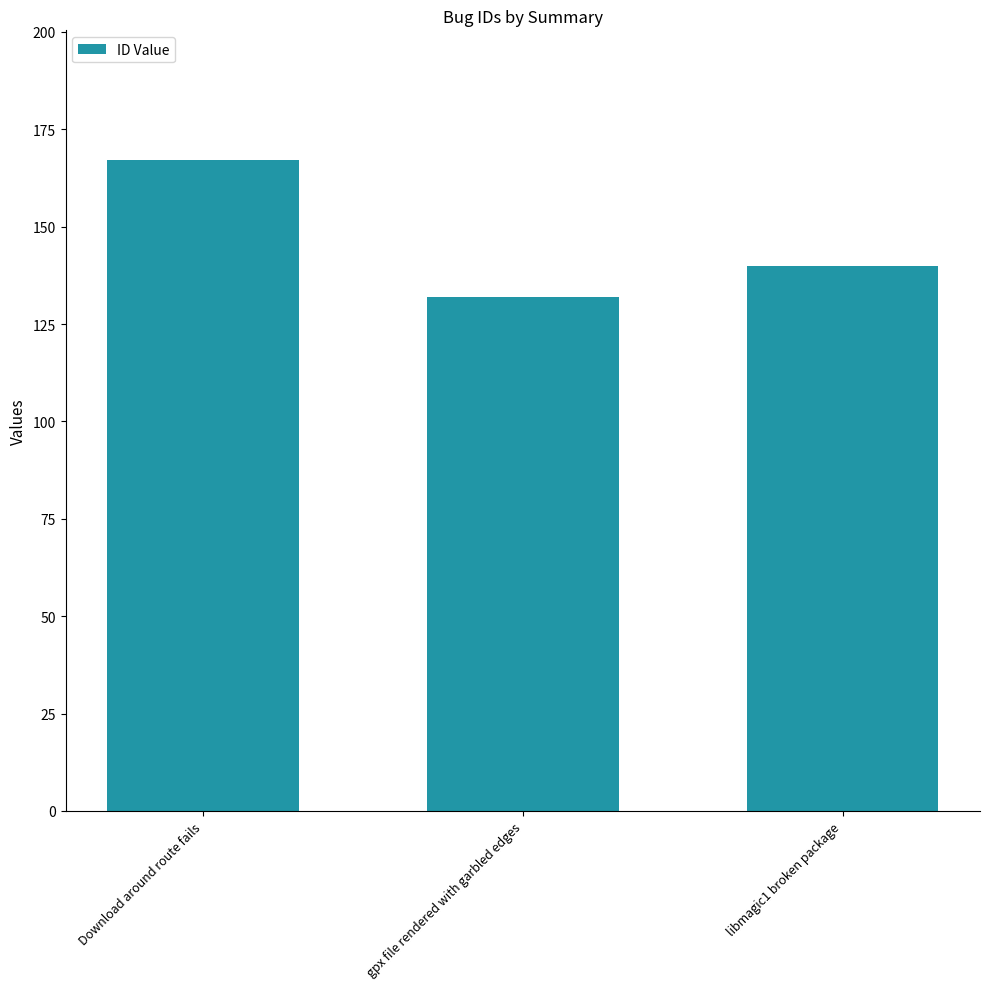

Count the values in the range 132 to 167.

3